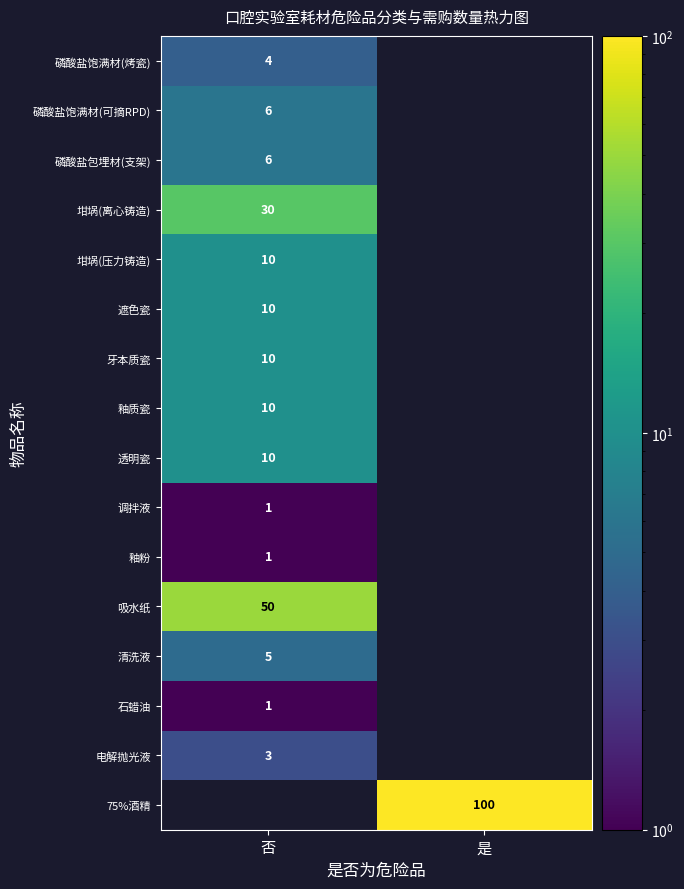

How many distinct data groups are displayed?

16